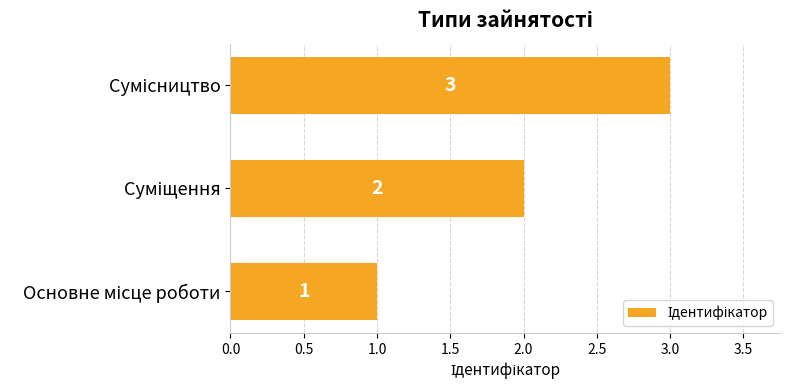

What is the maximum value shown in the chart?

3